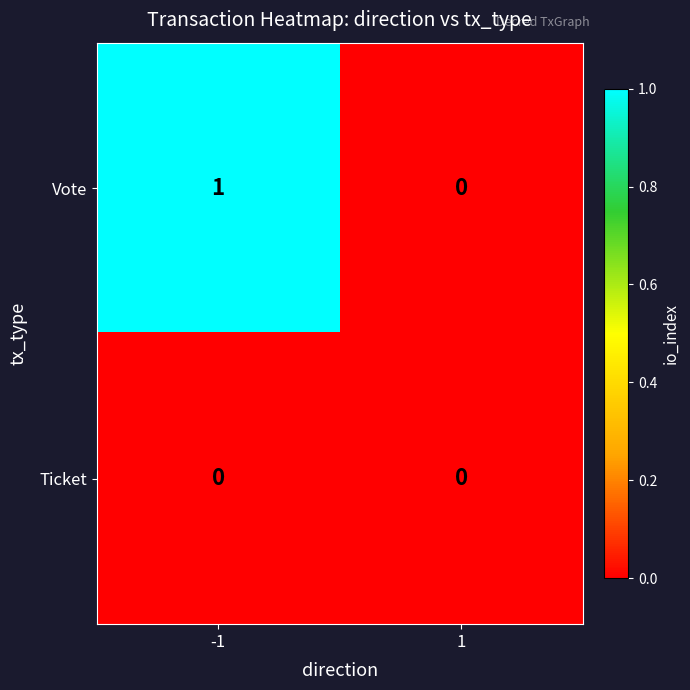

Rank the series at -1 from lowest to highest value.

Ticket, Vote